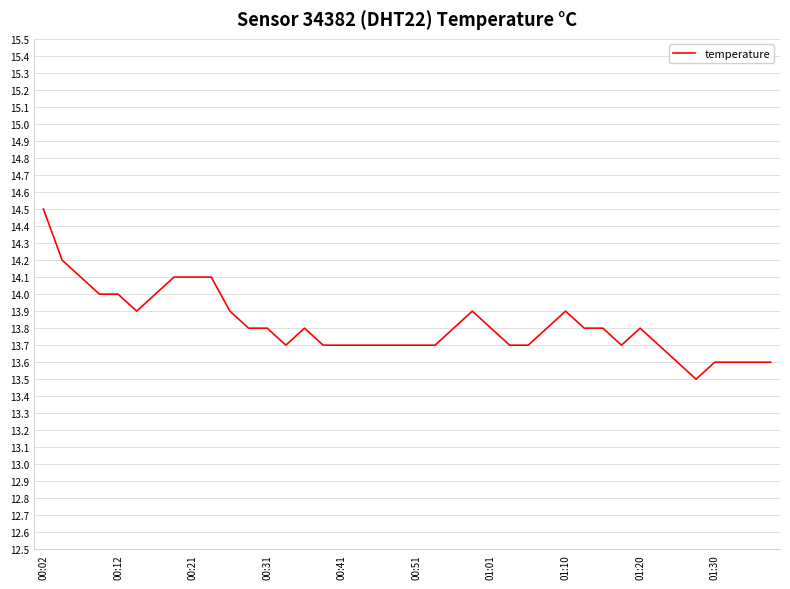

What is the maximum value shown in the chart?

14.5